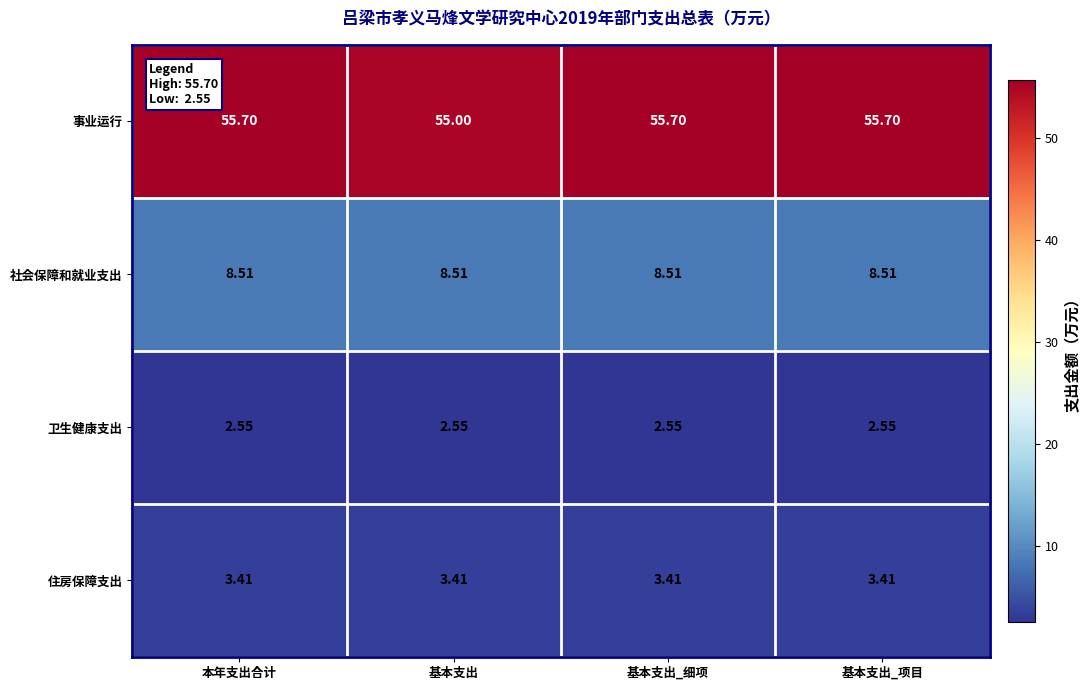

Which series has the largest total across all categories?

事业运行